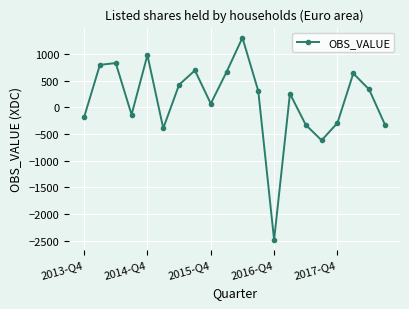

How many negative values are there?

8